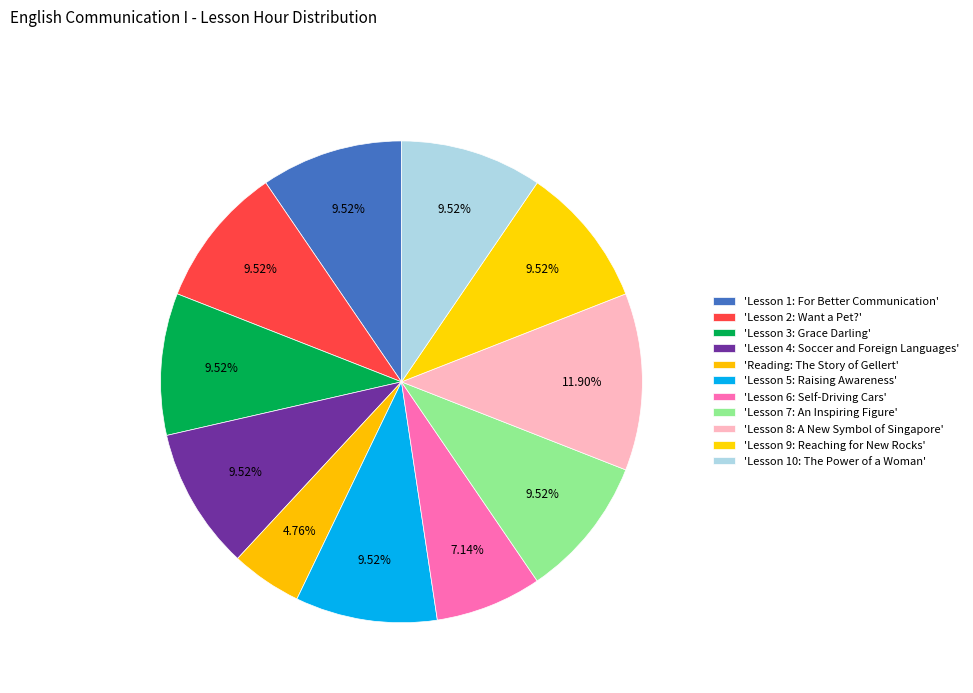

How many slices are in this pie chart?

11